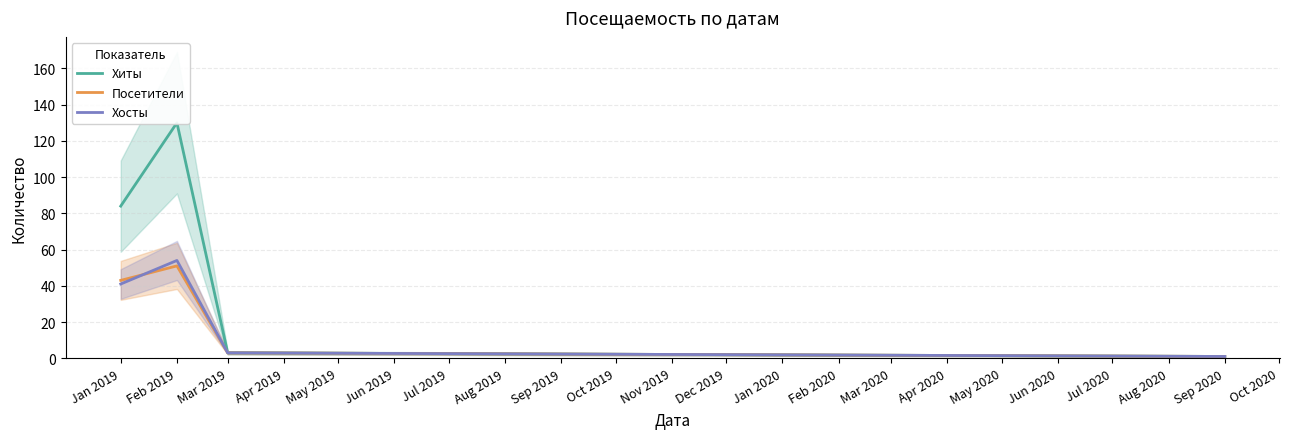

At which label is Хиты closest to 65?

Jan 2019